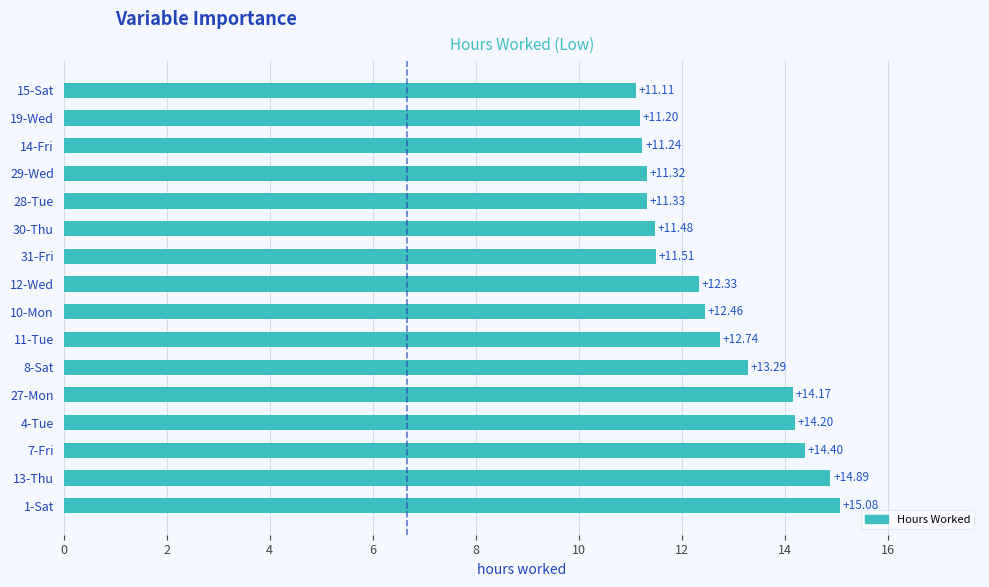

Rank the categories by value from lowest to highest.

15-Sat, 19-Wed, 14-Fri, 29-Wed, 28-Tue, 30-Thu, 31-Fri, 12-Wed, 10-Mon, 11-Tue, 8-Sat, 27-Mon, 4-Tue, 7-Fri, 13-Thu, 1-Sat